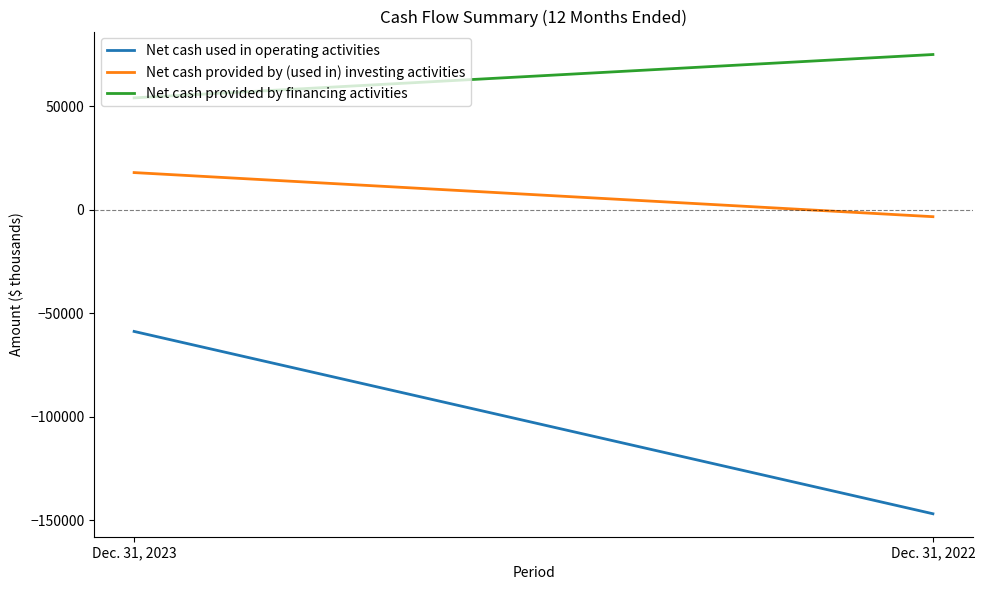

How many values in the Net cash provided by (used in) investing activities series are below 17995?

1